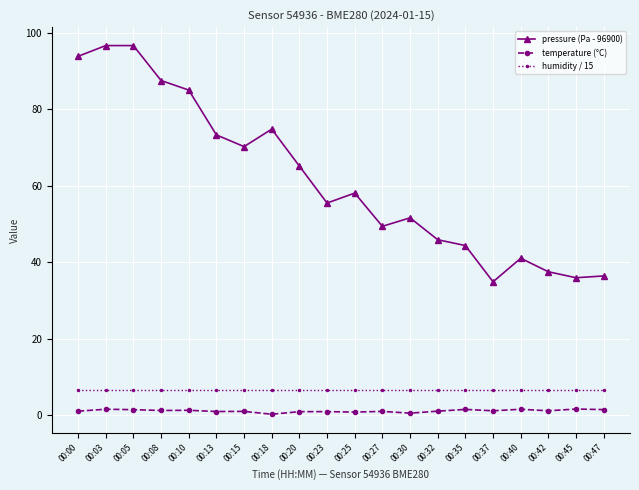

What is the sum of all temperature (°C) values?

23.8